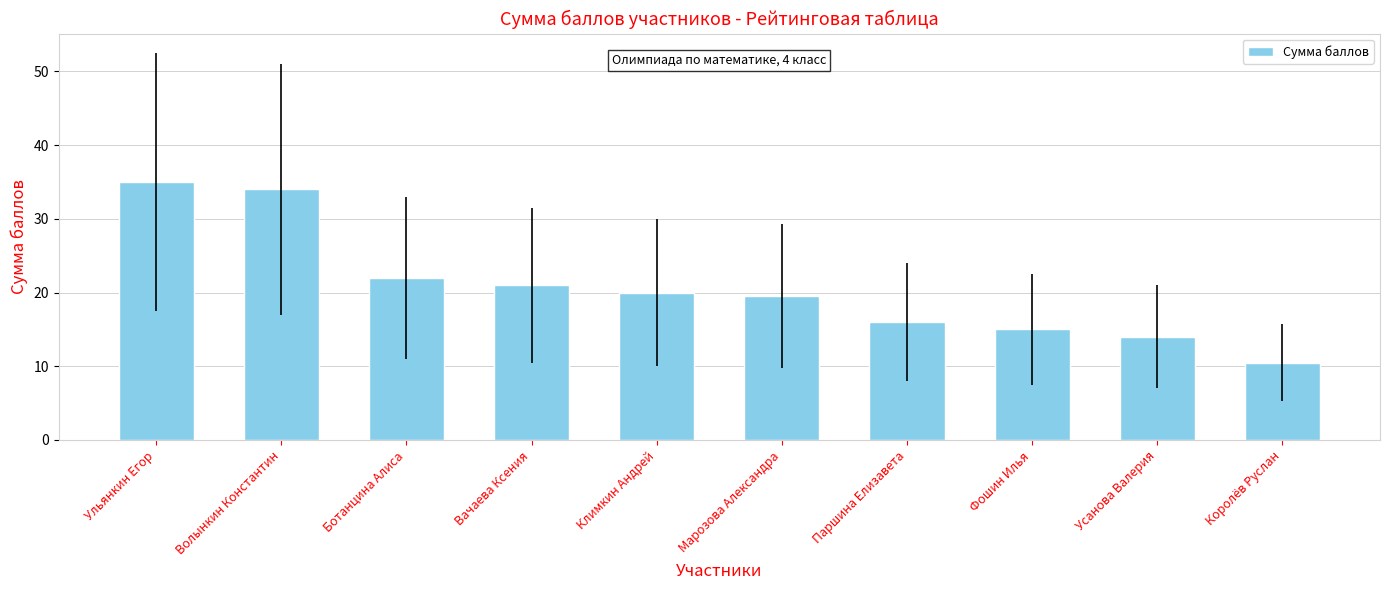

What is the change in value from Ульянкин Егор to Ботанцина Алиса?

-13.0